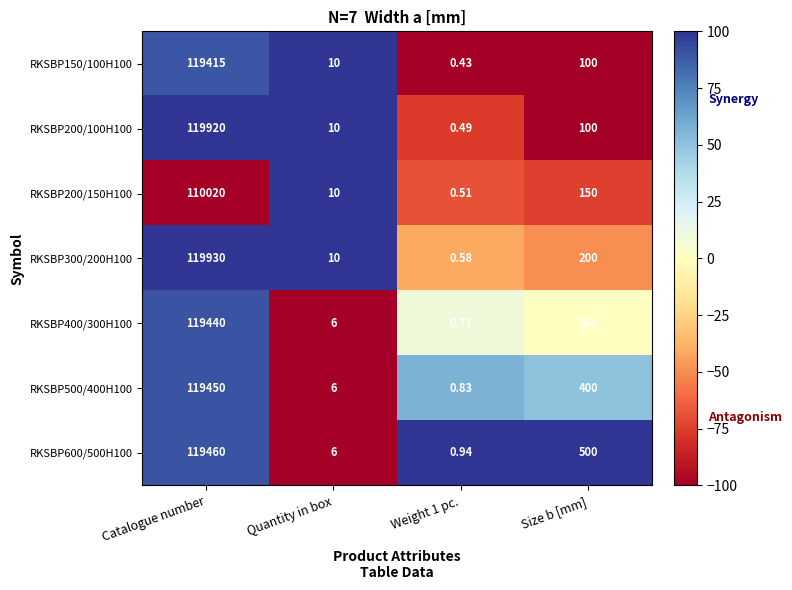

Where is RKSBP600/500H100 nearest to the value 59730?

Size b [mm]